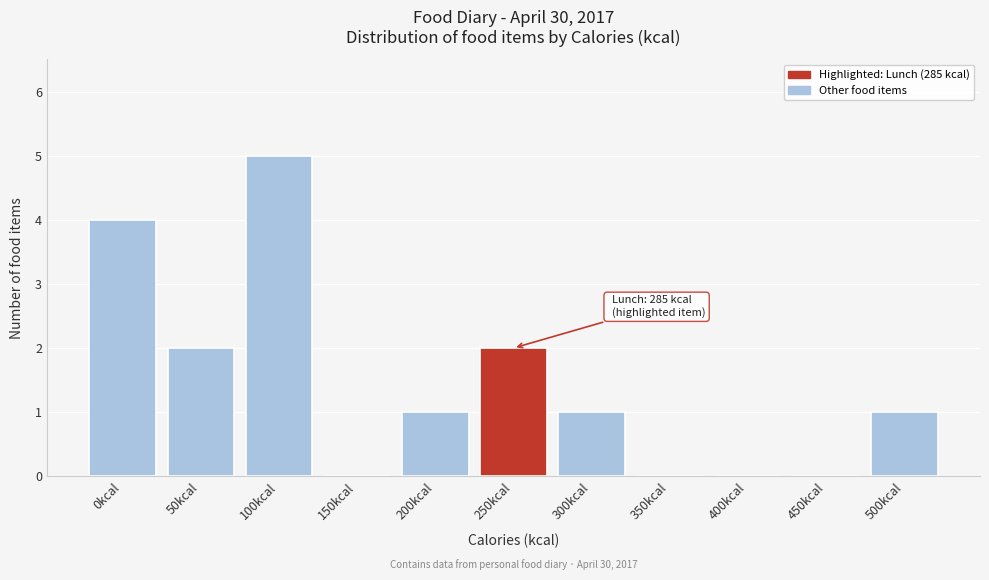

Reading left to right, what are all the values shown in this chart?

0kcal=4	50kcal=2	100kcal=5	150kcal=0	200kcal=1	250kcal=2	300kcal=1	350kcal=0	400kcal=0	450kcal=0	500kcal=1